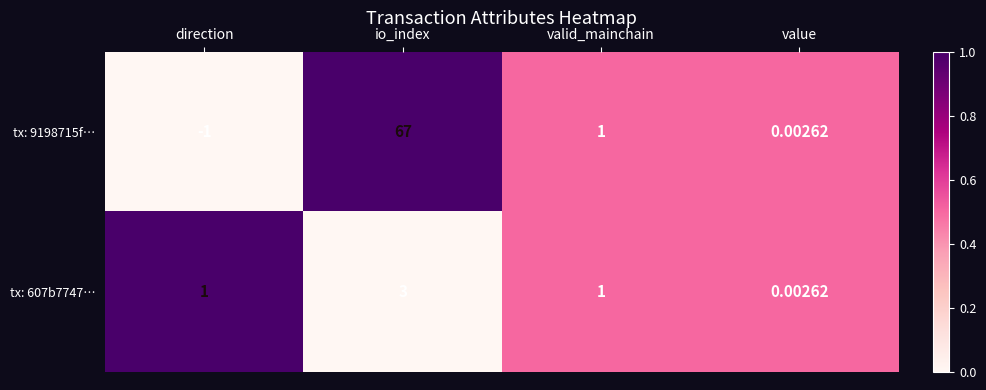

At which category does the chart reach its minimum across all series?

direction